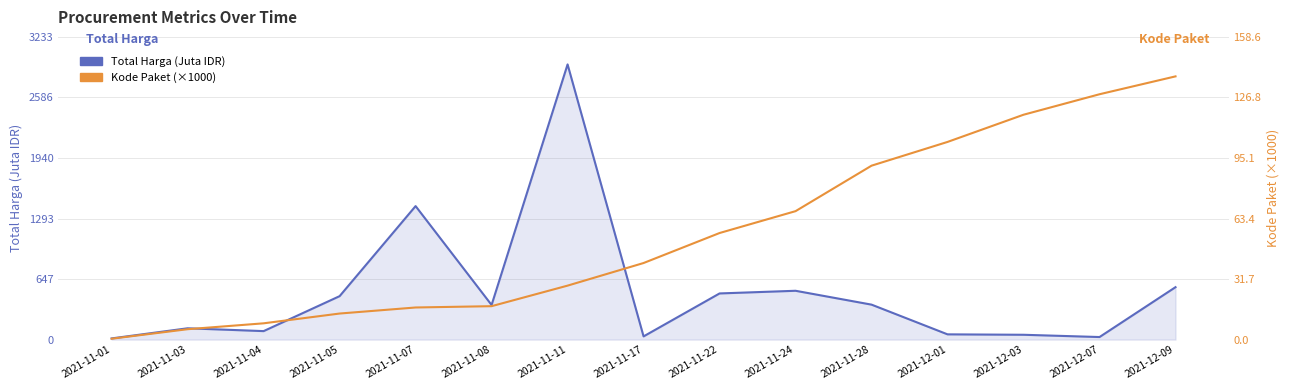

True or false: Total Harga (Juta IDR) has a value of 48.3 at 2021-12-07.

False